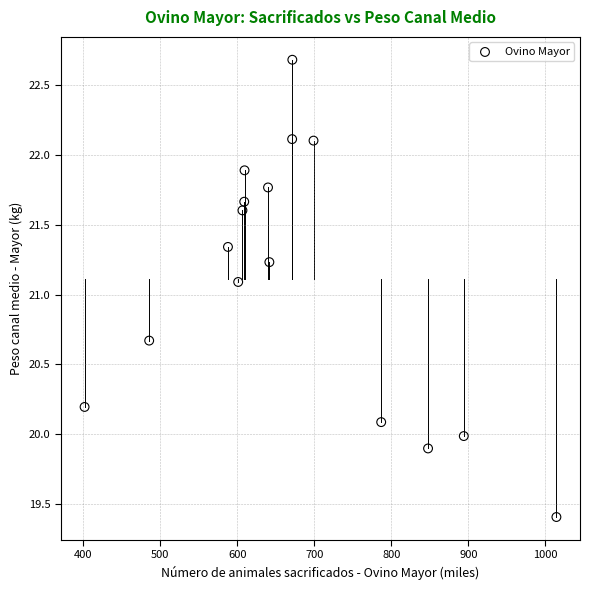

What is the range of Y values (max minus min)?

3.3